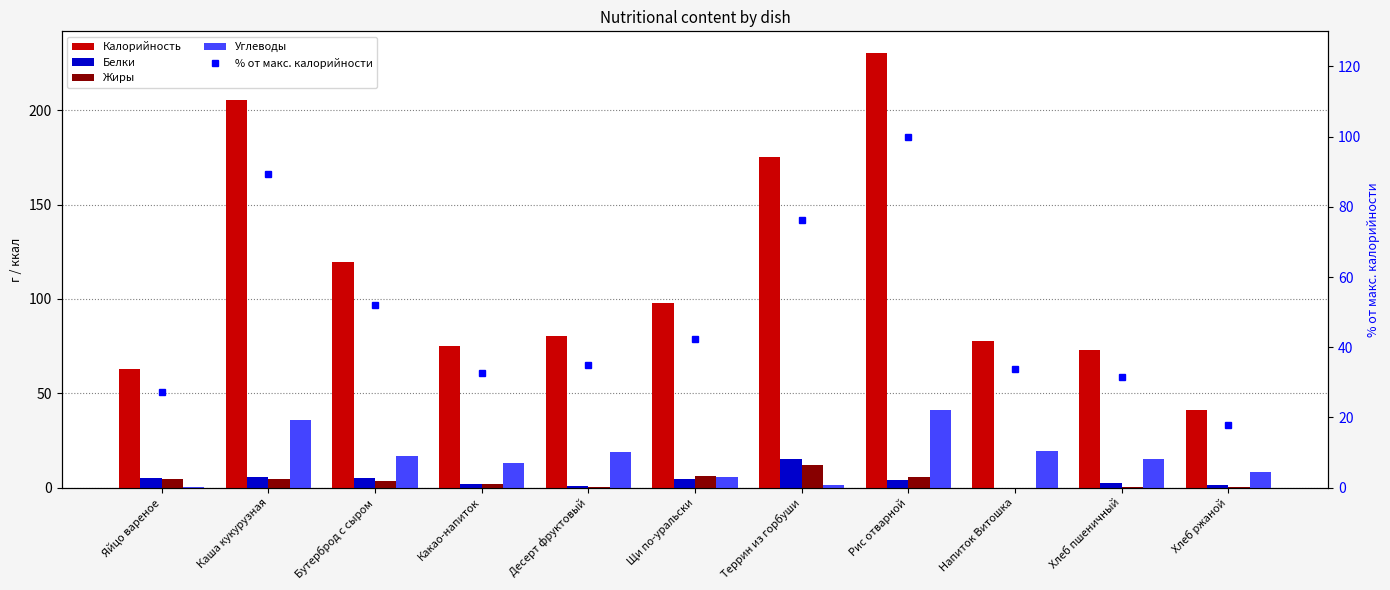

Which series changed the most between Каша кукурузная and Десерт фруктовый?

Калорийность